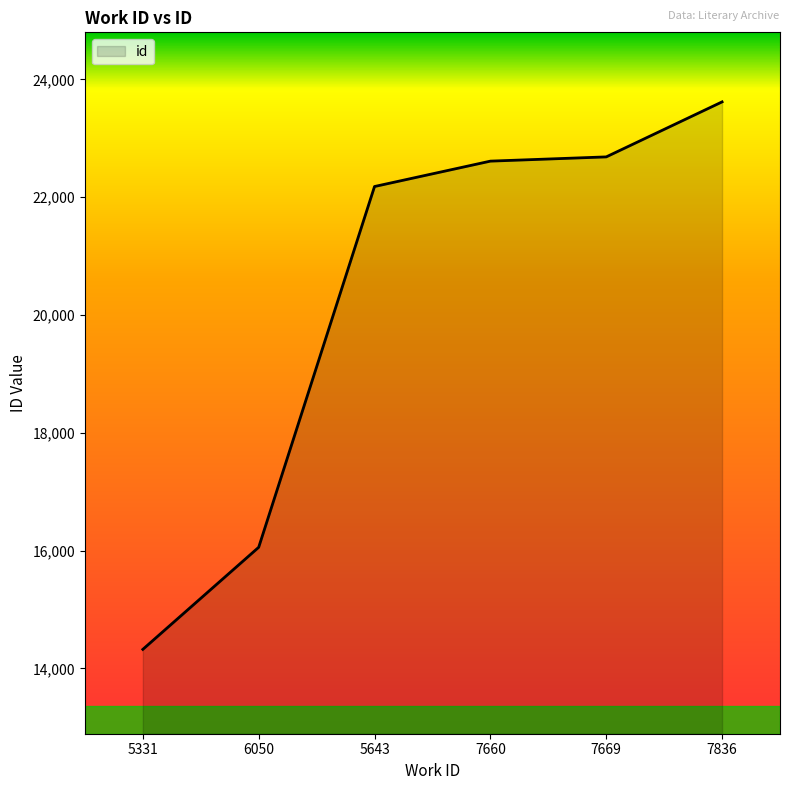

The value at 7669 is 22685. True or false?

True